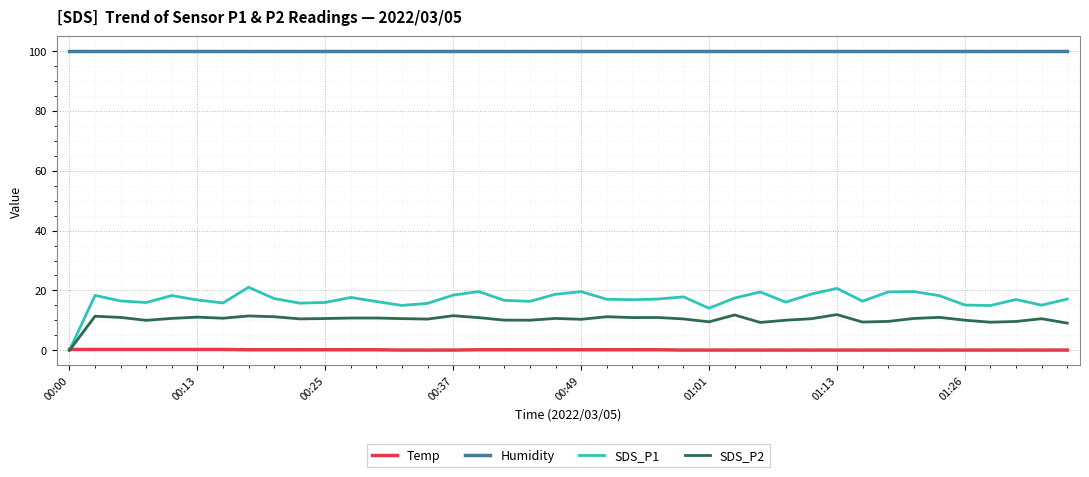

Which series has the largest total across all categories?

Humidity